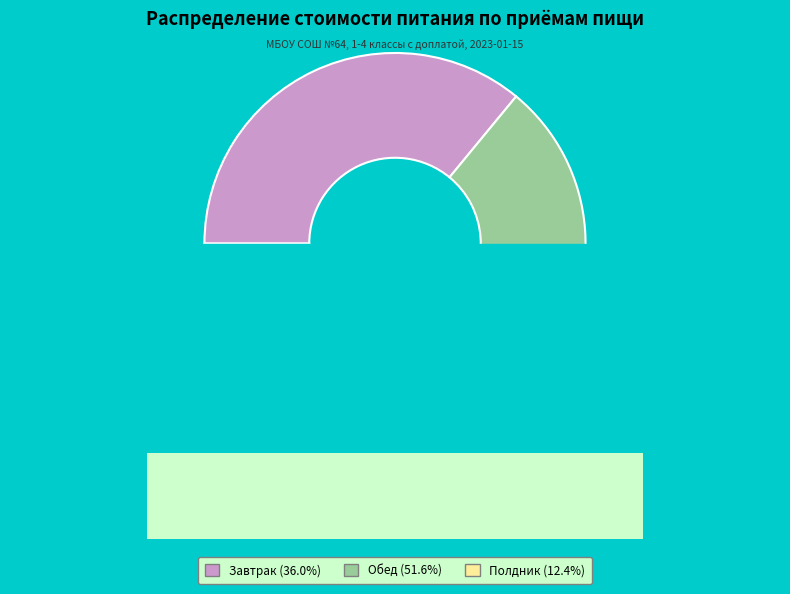

Which slice represents more than half of the pie?

Обед